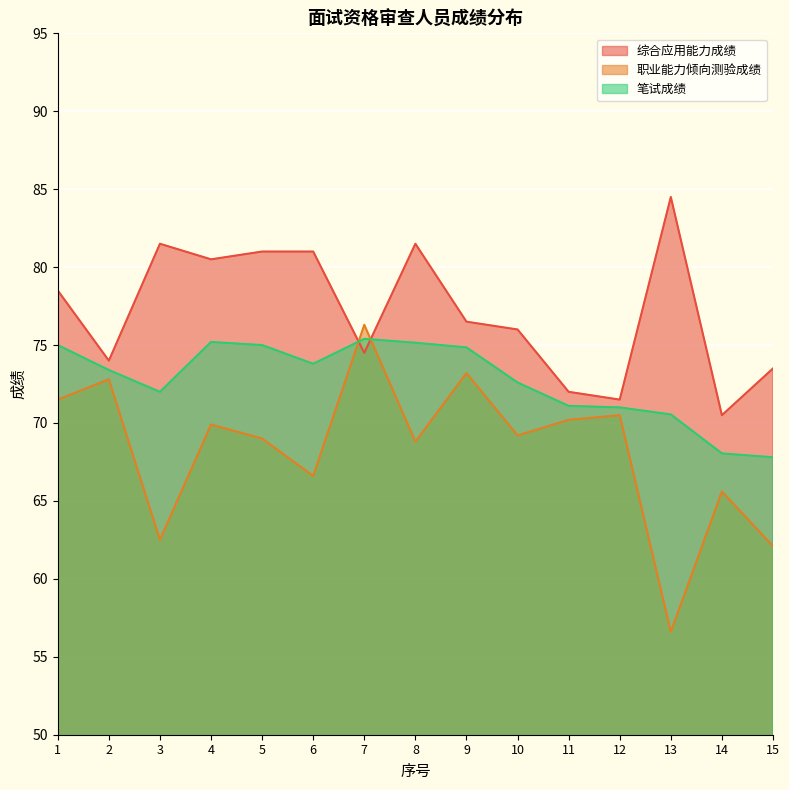

Count the number of data series in this chart.

3